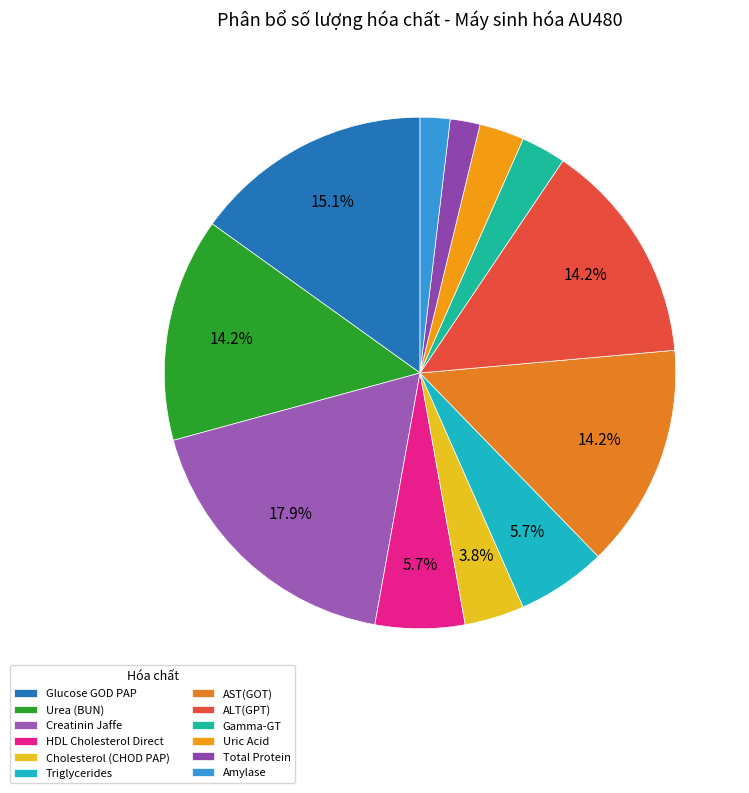

To the nearest percent, what percentage of the pie is Uric Acid?

3%